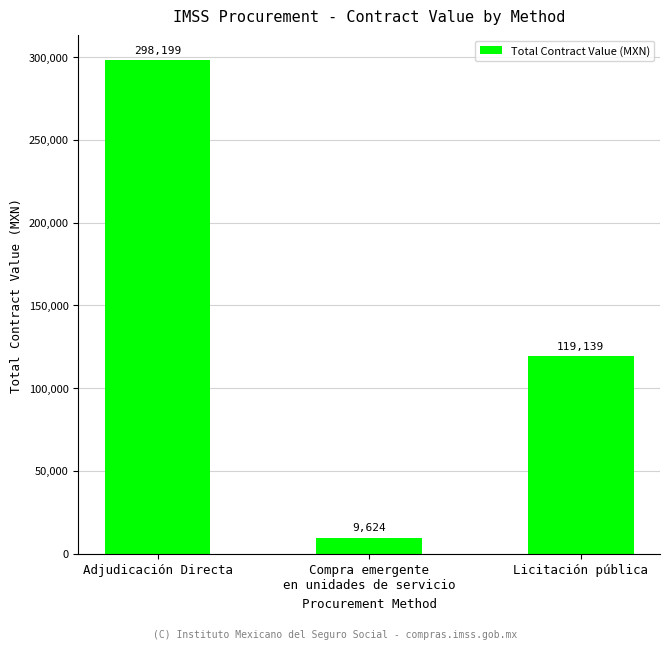

What is the greatest value displayed?

298199.2